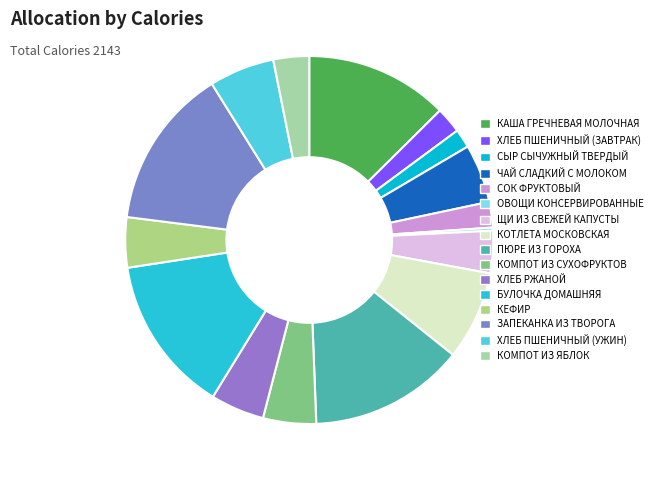

Is ХЛЕБ РЖАНОЙ the majority of the pie?

No